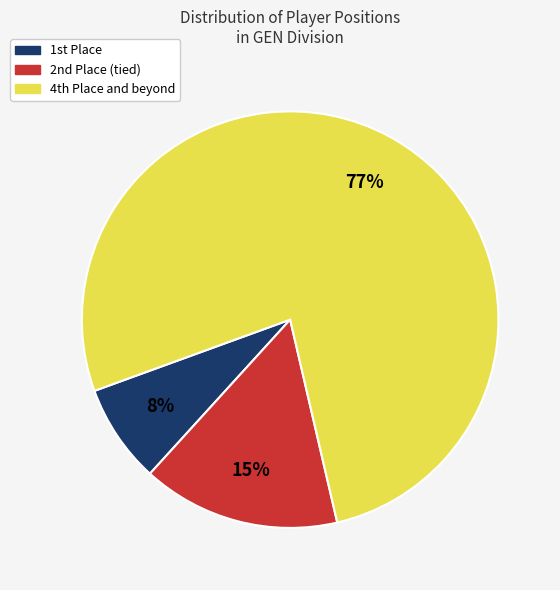

Is there any slice that represents more than half of the pie?

Yes